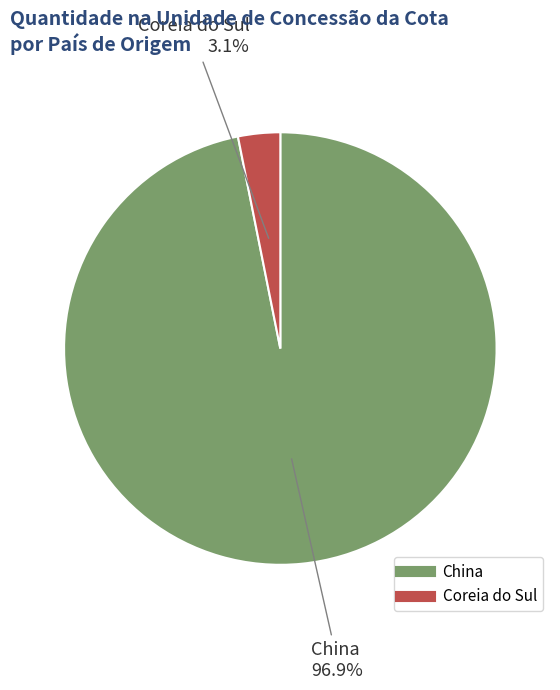

What percentage is NOT represented by Coreia do Sul?

96.9%